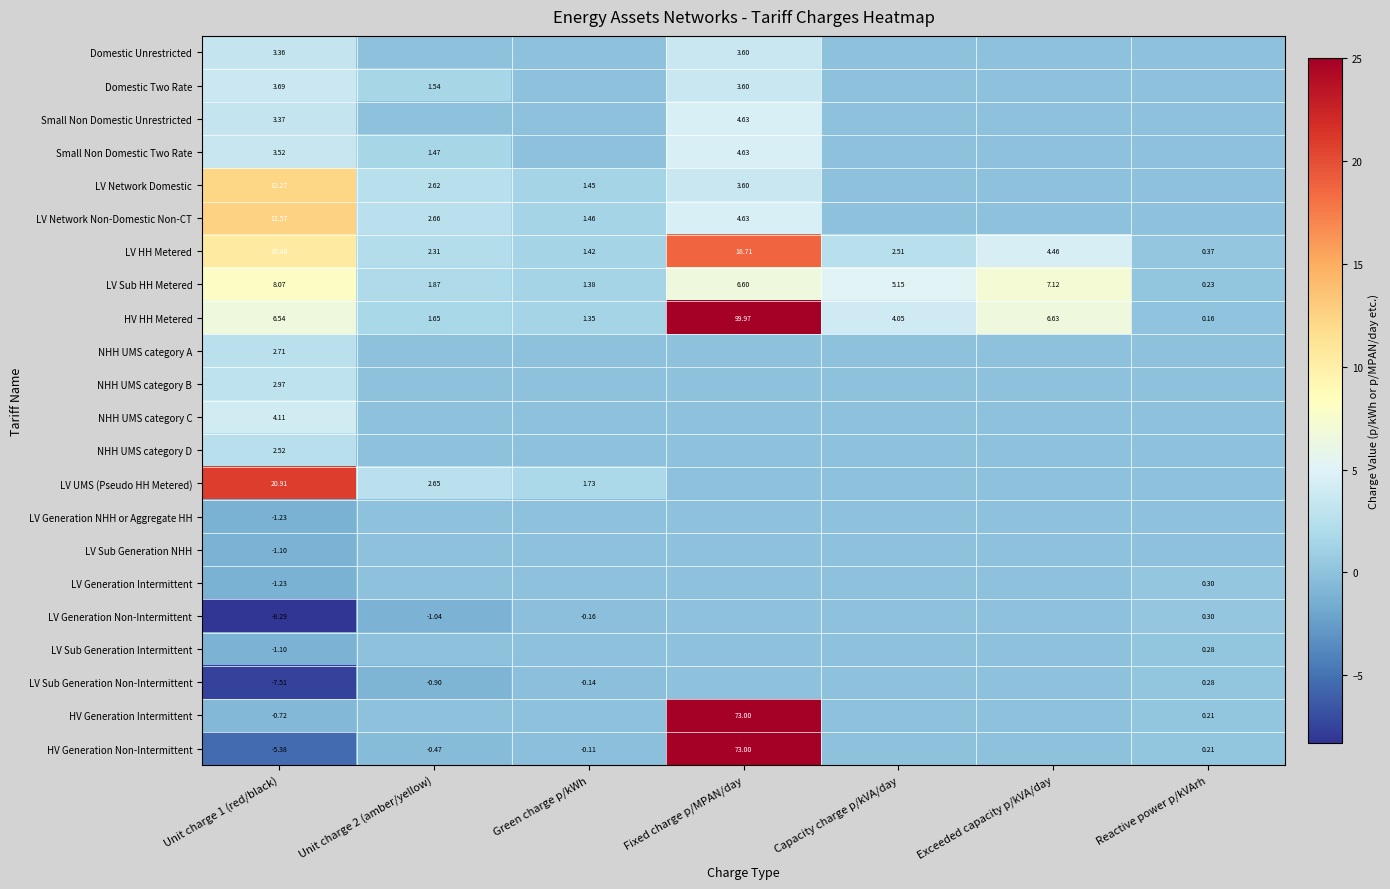

What is the spread (max minus min) of values at Unit charge 2 (amber/yellow)?

3.7